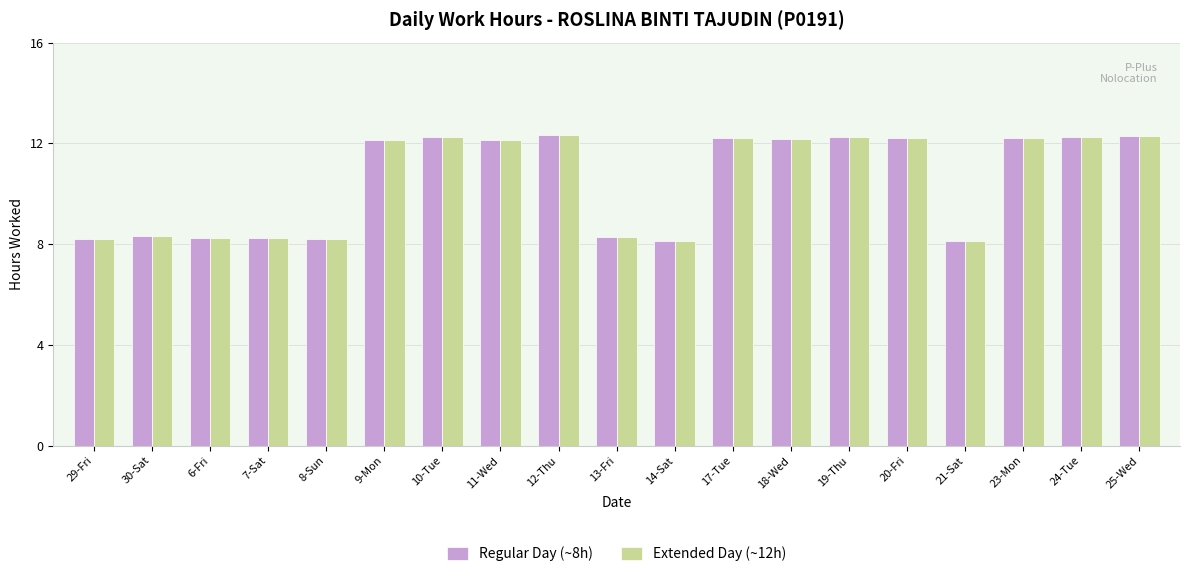

What is the total value across all series at 9-Mon?

24.3